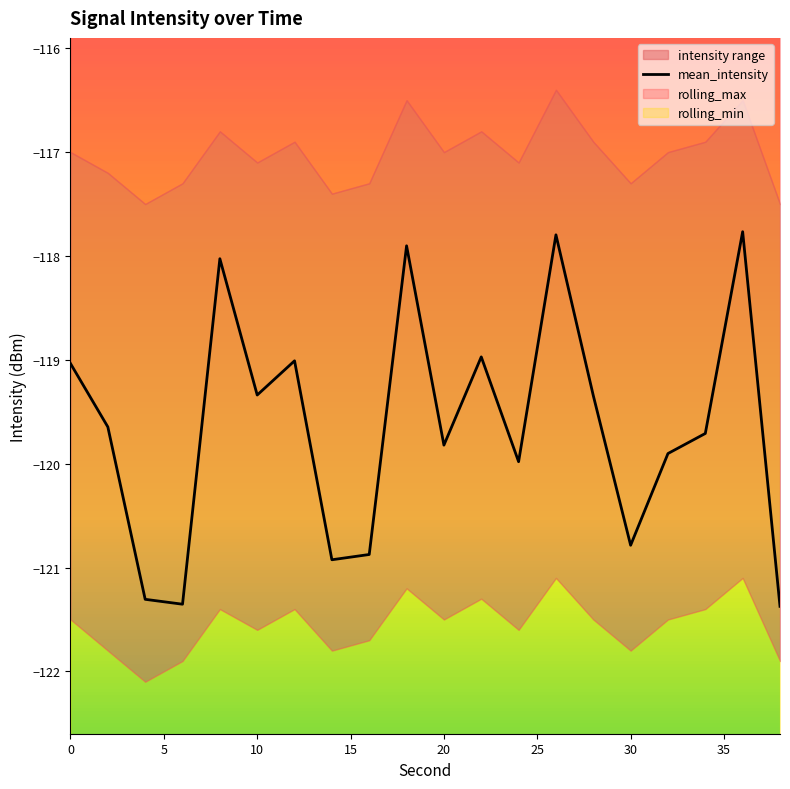

What is the minimum value for mean_intensity?

-121.4